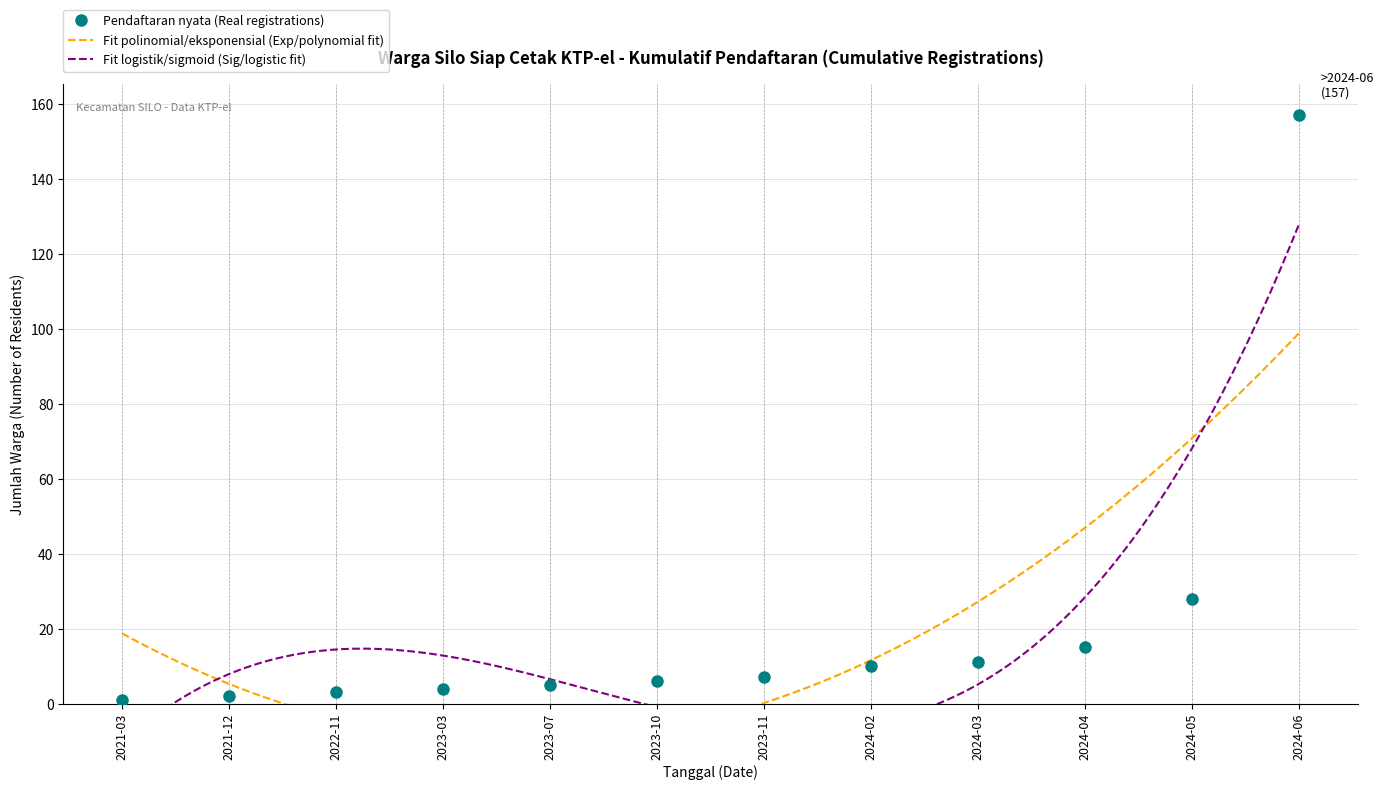

Does the chart display data point markers on the line(s)?

No